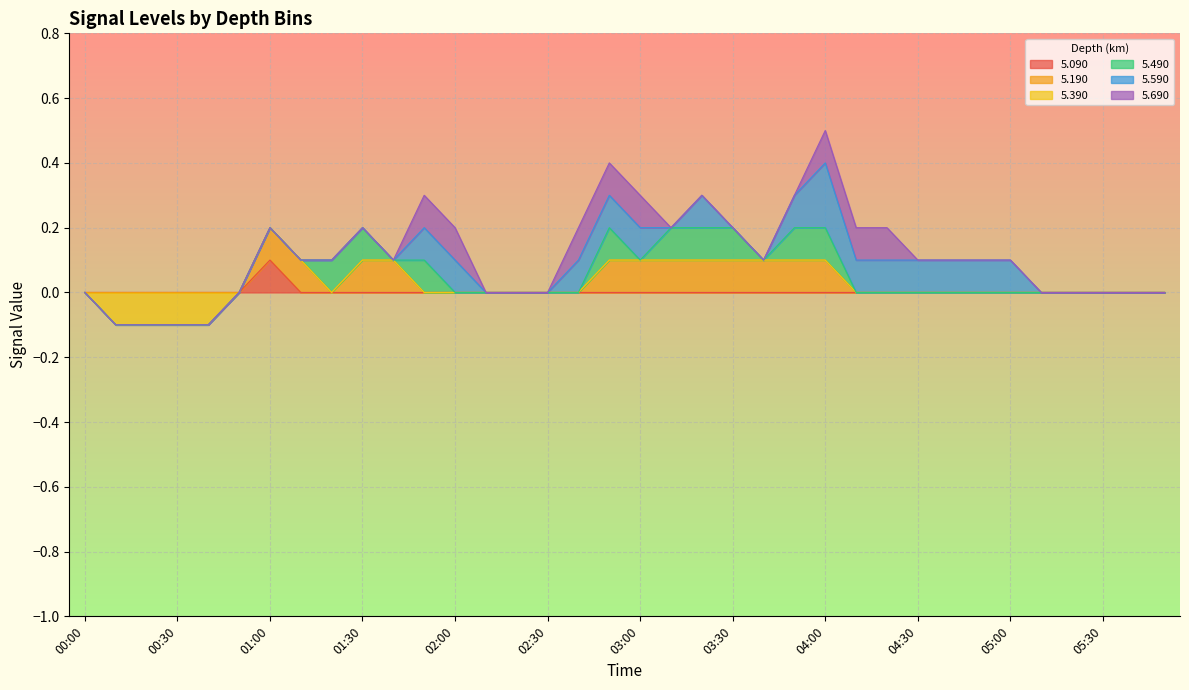

How many negative values does the 5.390 series have?

4